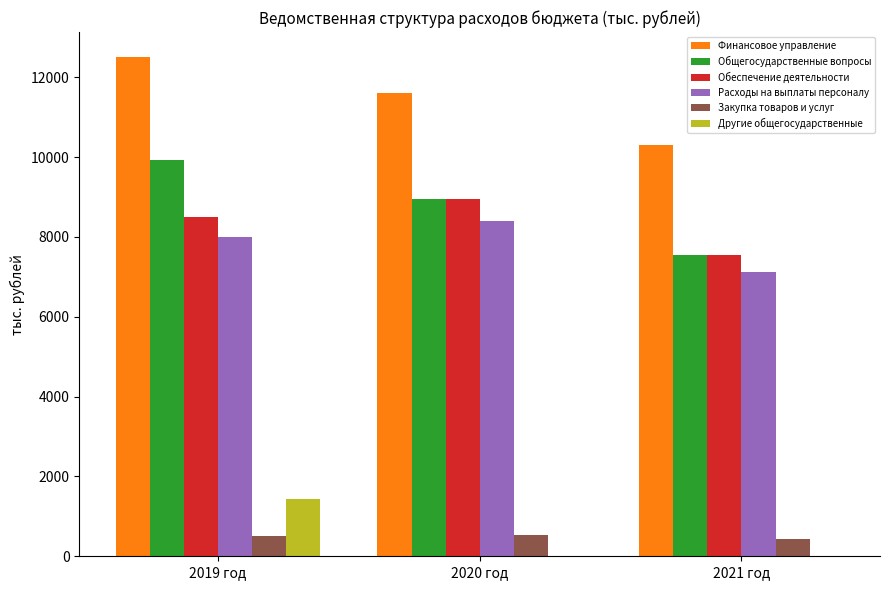

At which category is the sum across all series the highest?

2019 год